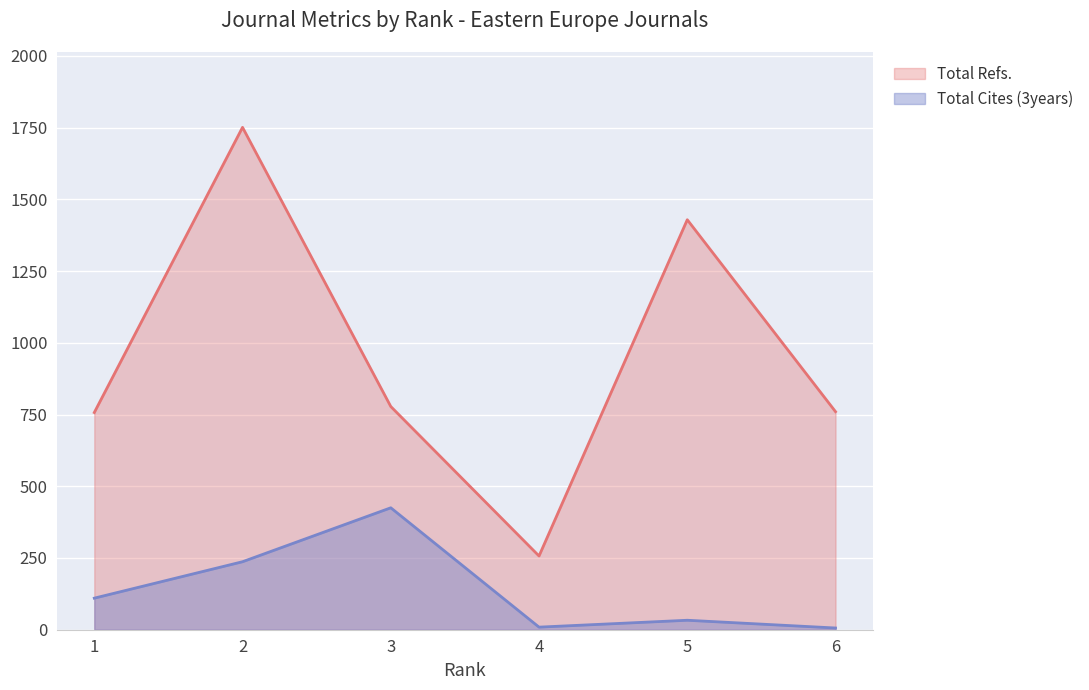

True or false: Total Cites (3years) and Total Refs. cross at least once.

False